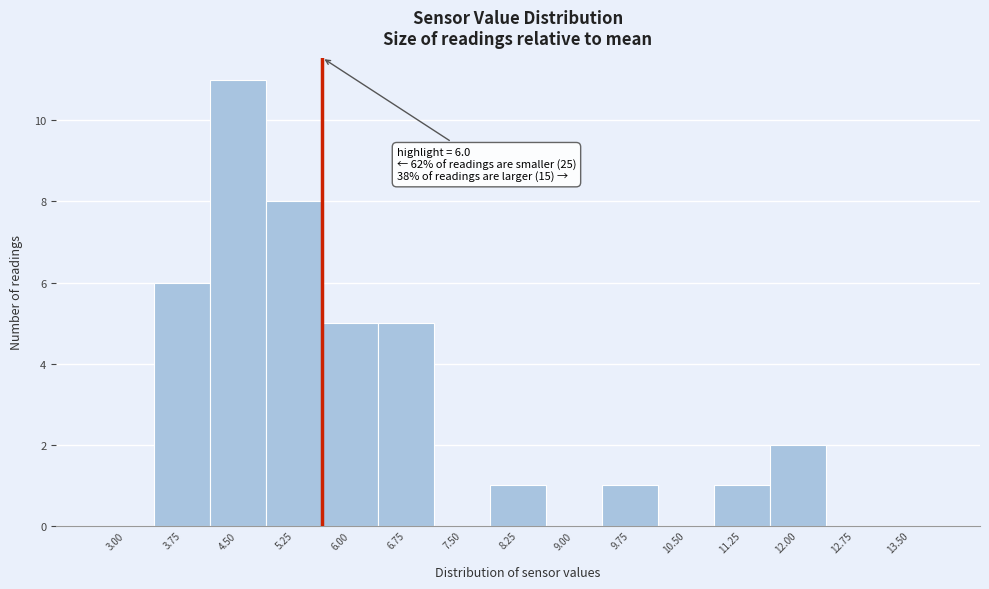

Reading right to left, what are all the values shown in this chart?

13.50=0	12.75=0	12.00=2	11.25=1	10.50=0	9.75=1	9.00=0	8.25=1	7.50=0	6.75=5	6.00=5	5.25=8	4.50=11	3.75=6	3.00=0